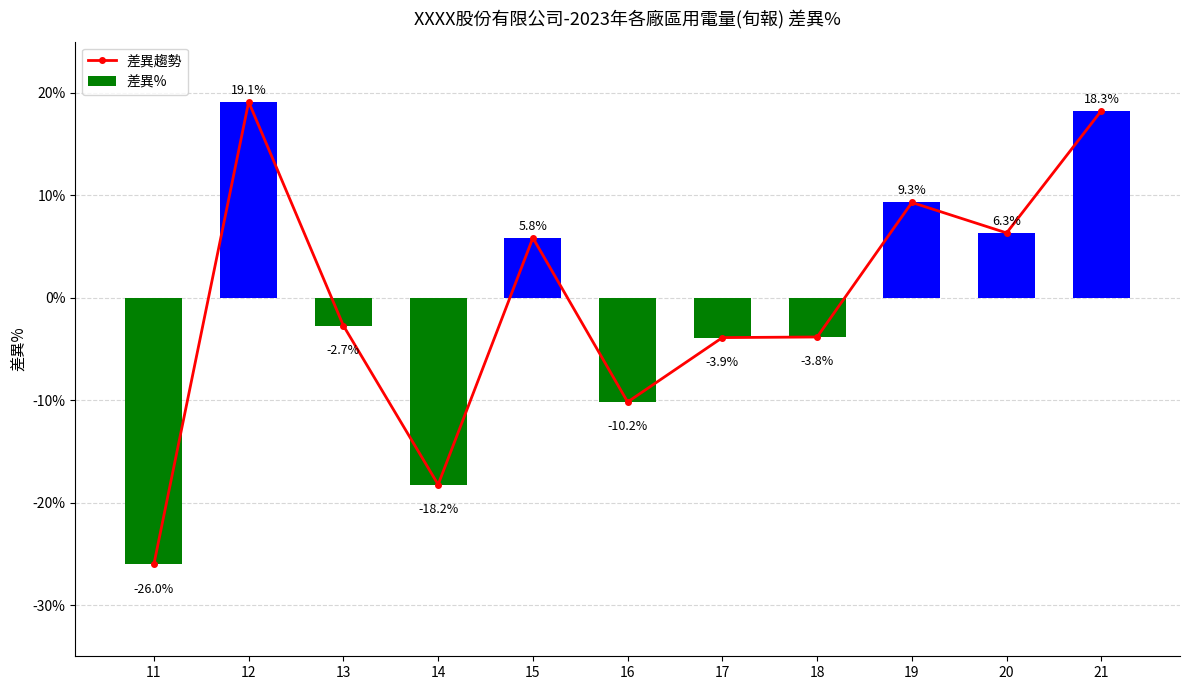

Reading left to right, transcribe all the data shown in this chart.

差異趨勢: -0.3	0.2	-0.0	-0.2	0.1	-0.1	-0.0	-0.0	0.1	0.1	0.2
差異%: -0.3	0.2	-0.0	-0.2	0.1	-0.1	-0.0	-0.0	0.1	0.1	0.2